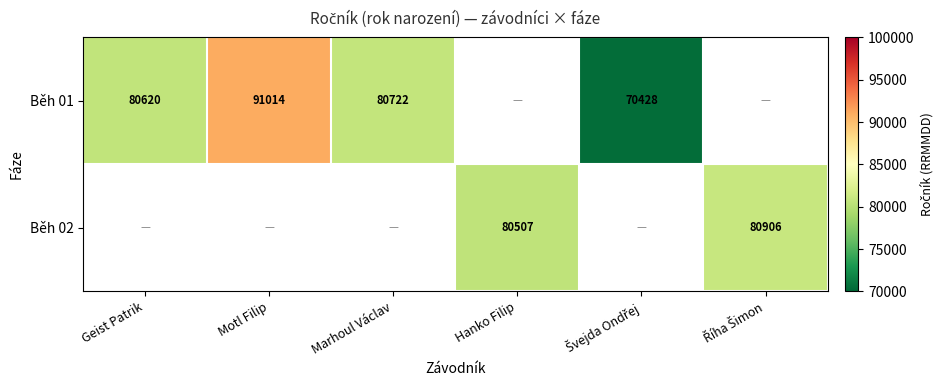

True or false: Běh 01 has a value of 91014 at Motl Filip.

True